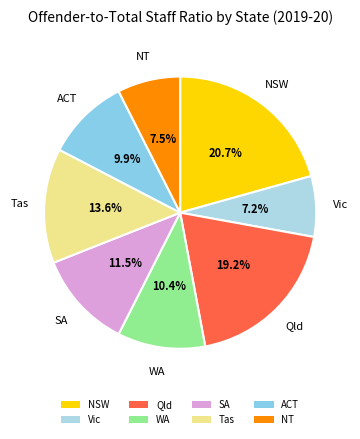

How much of the chart is everything except Vic?

92.8%